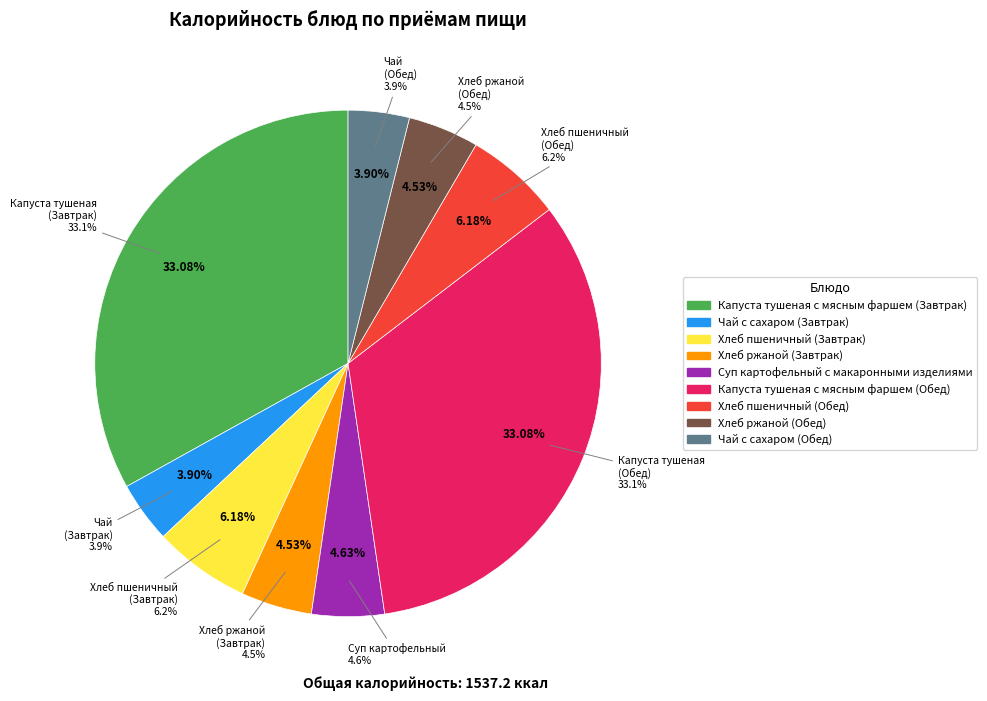

What is the largest slice in the pie chart?

Капуста тушеная с мясным фаршем (Завтрак)